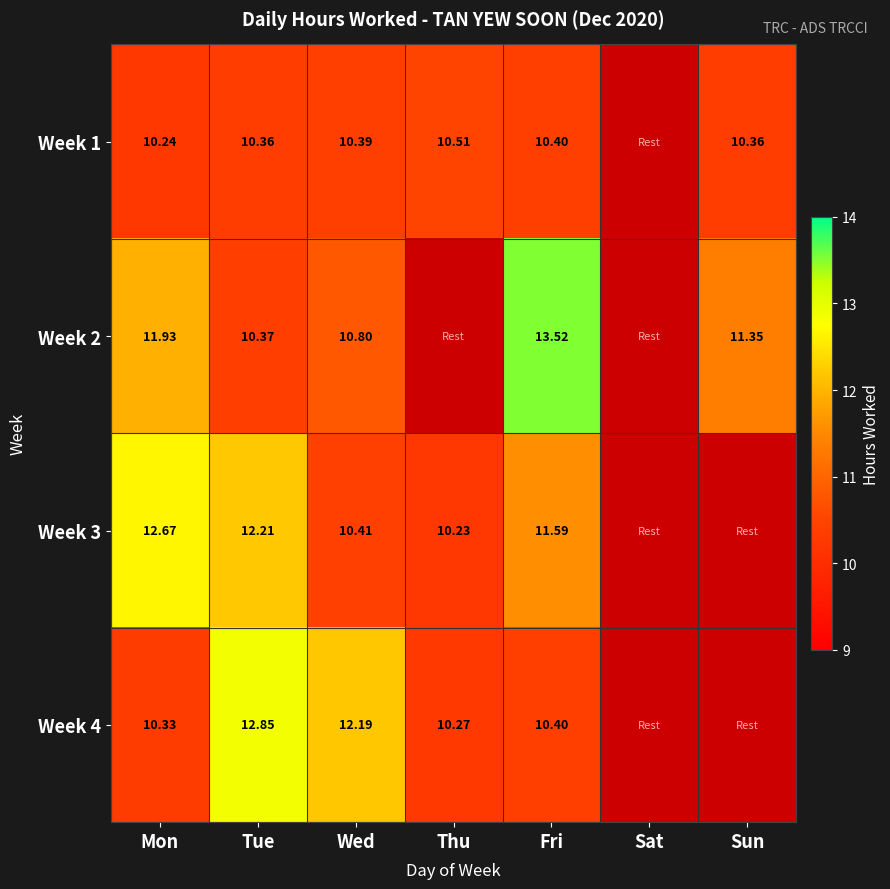

Is the value of Week 2 at Tue greater than the value of Week 3 at Fri?

No